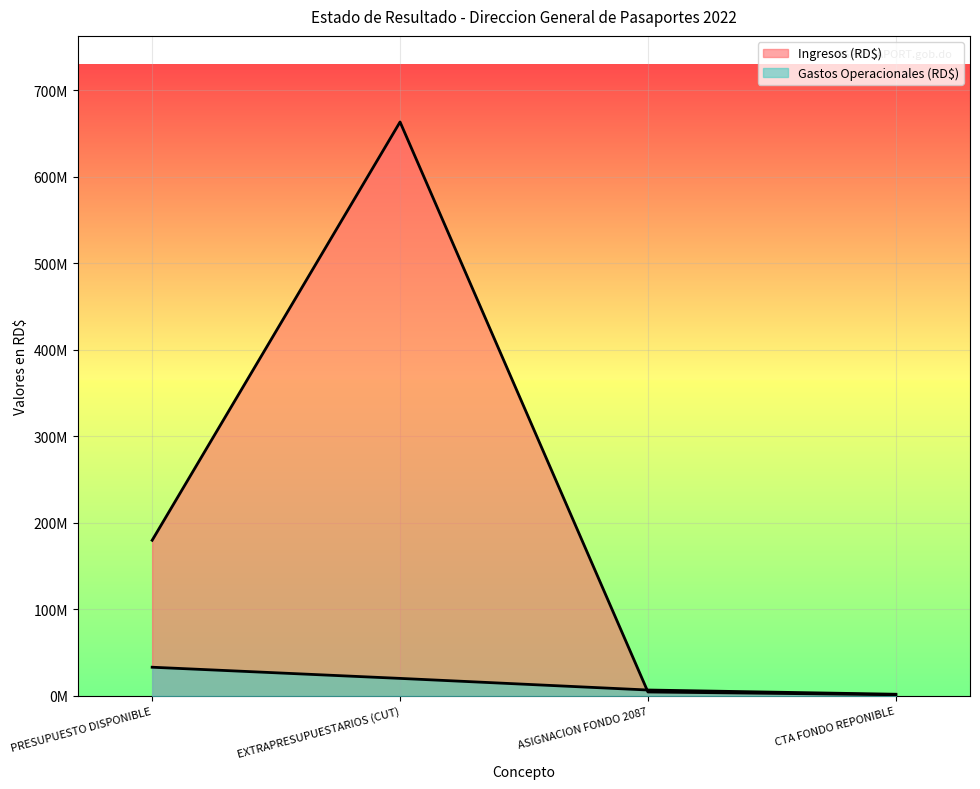

What is the lowest value of the Ingresos (RD$) series?

1338047.4